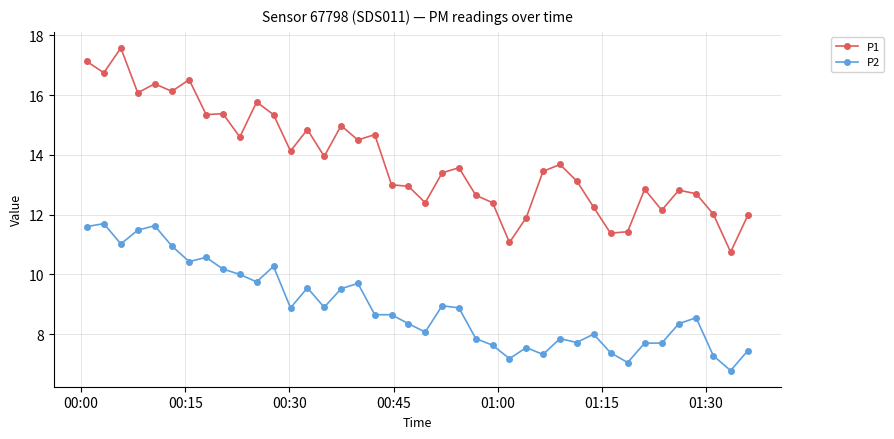

Does the chart have visible grid lines?

Yes